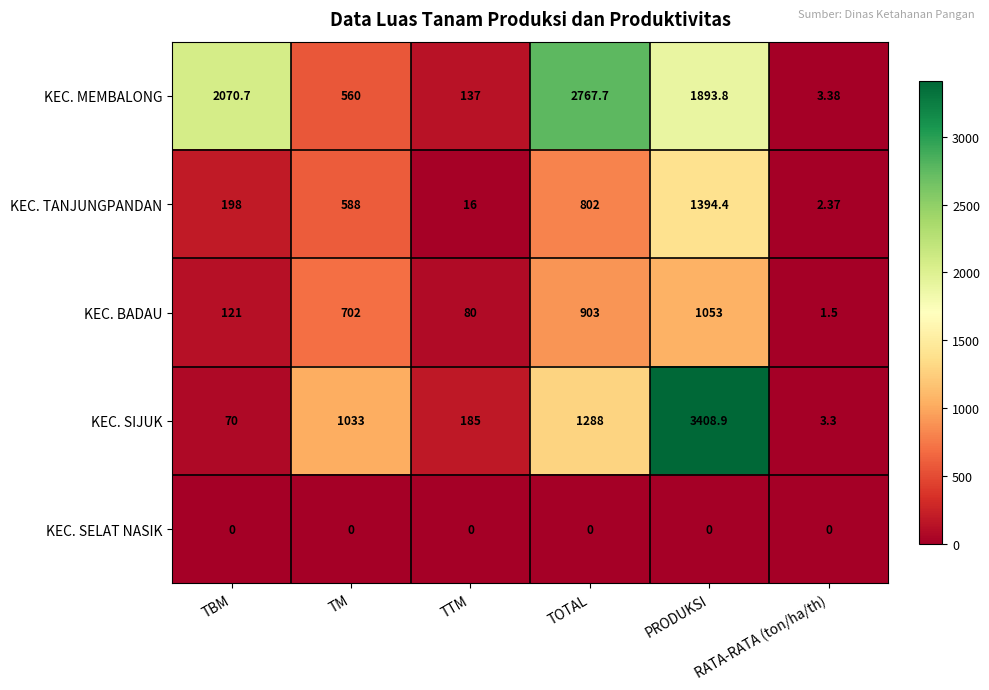

Where is KEC. BADAU nearest to the value 527?

TM